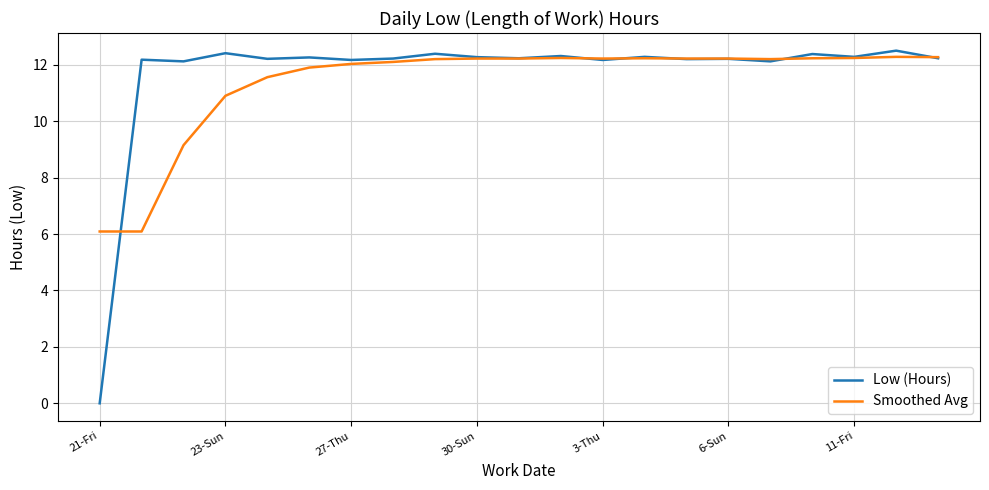

Which series has the largest range (max minus min)?

Low (Hours)